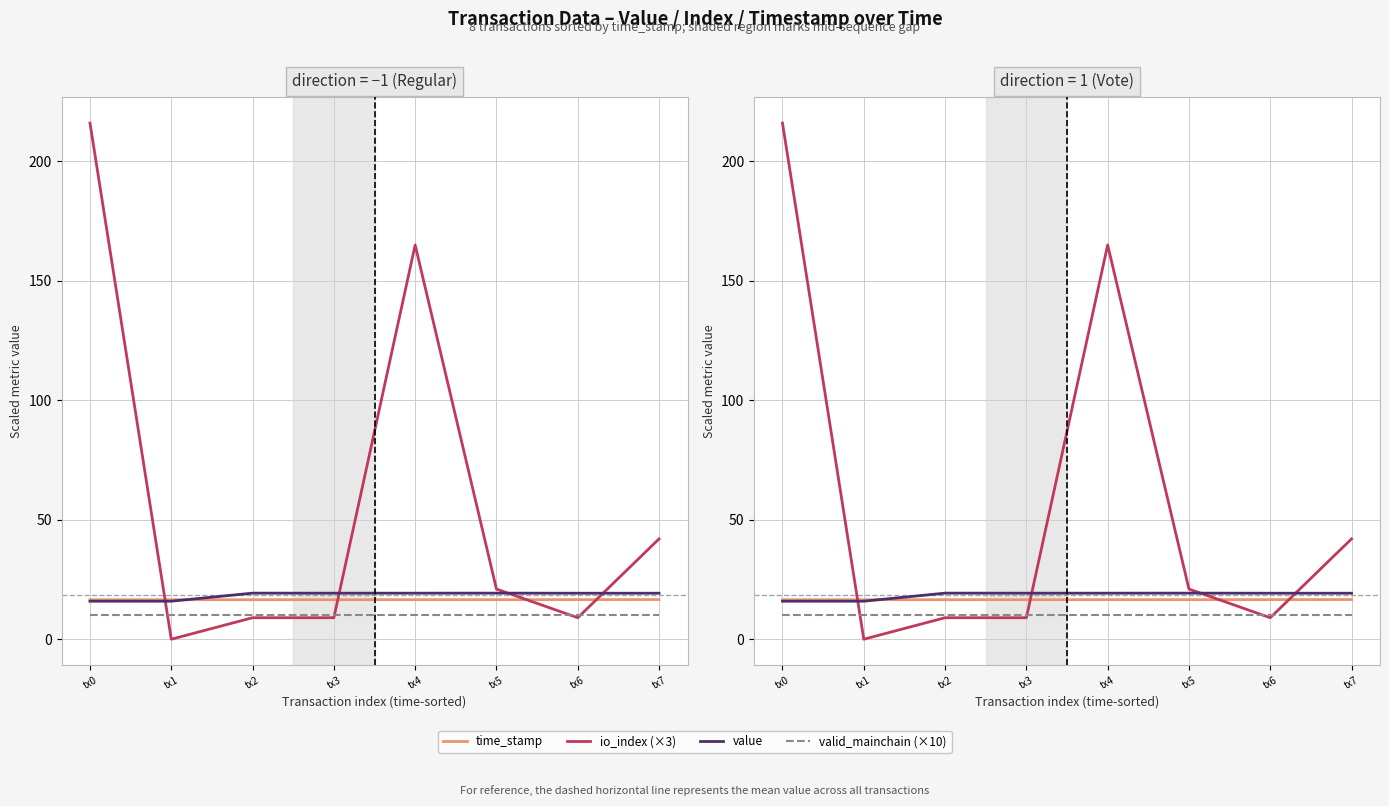

At which category does the chart reach its peak across all series?

tx0